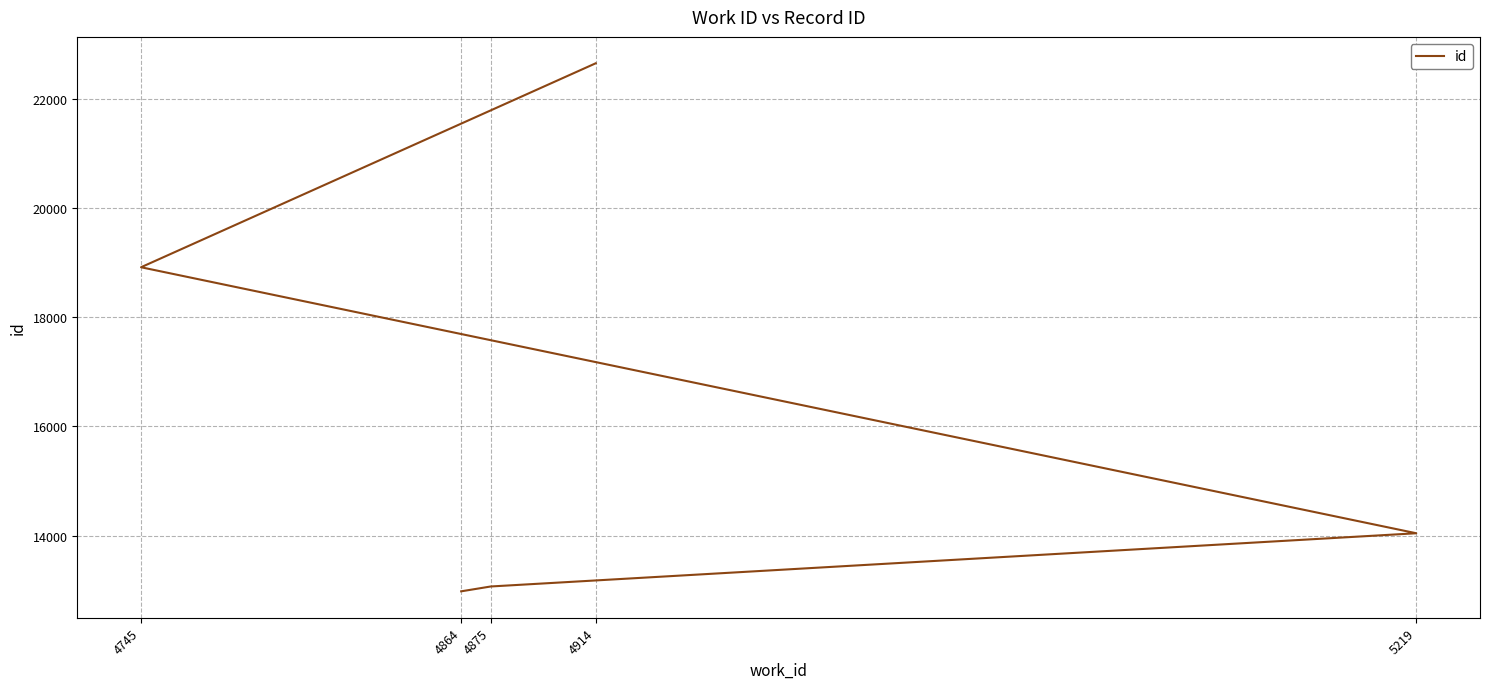

Reading right to left, extract all data points from this chart.

4914=22660	4745=18920	5219=14042	4875=13066	4864=12977